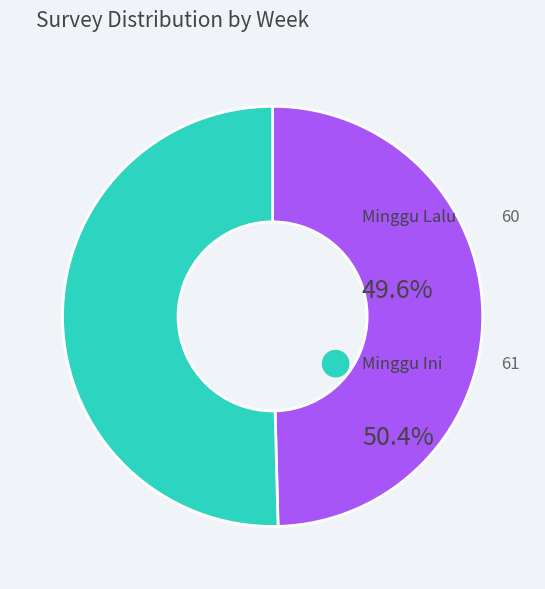

How many slices are in this pie chart?

2